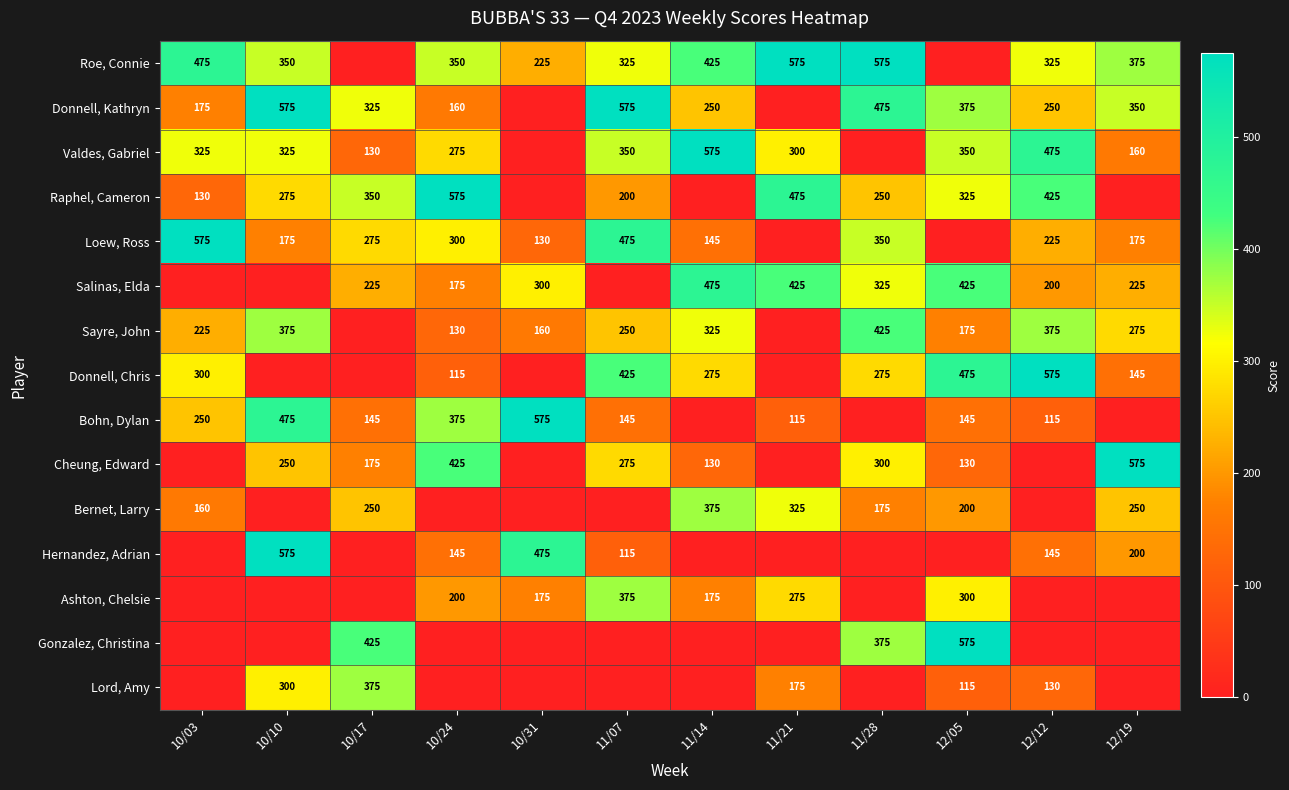

True or false: Donnell, Chris has a value of 145 at 12/19.

True